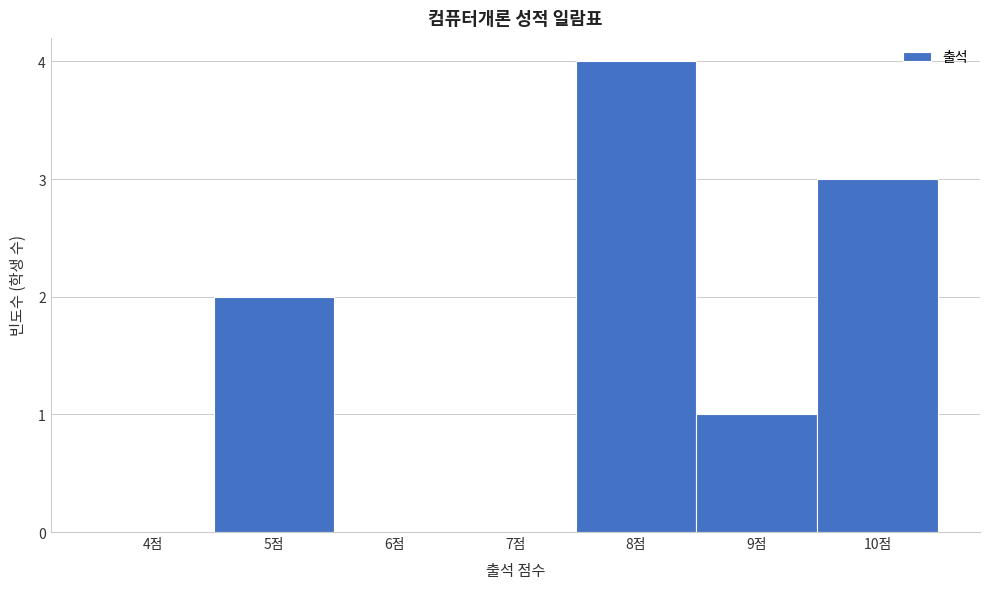

Reading left to right, list all the values displayed in this chart.

4점=0	5점=2	6점=0	7점=0	8점=4	9점=1	10점=3